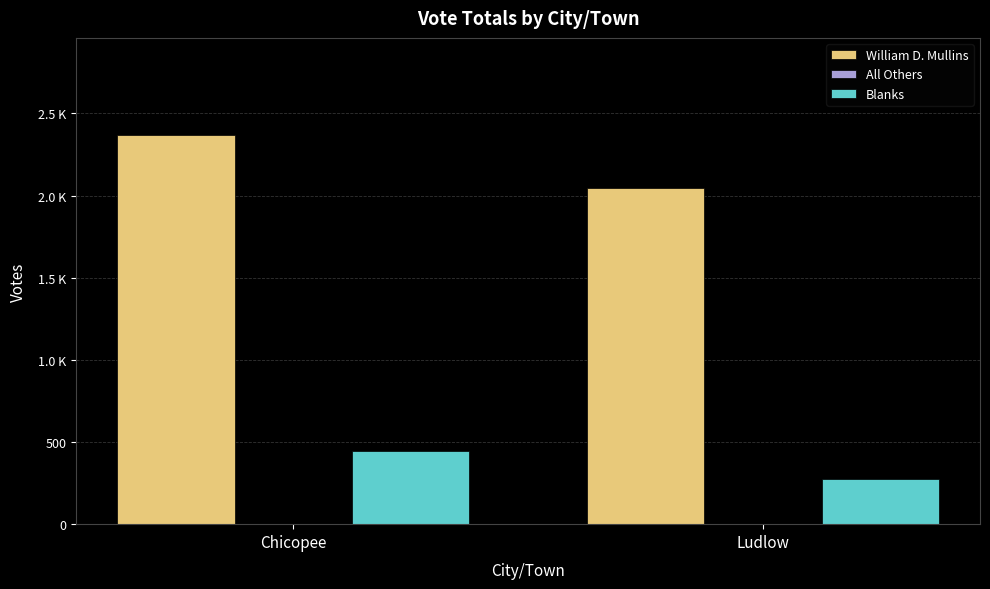

Rank the categories by William D. Mullins value from lowest to highest.

Ludlow, Chicopee